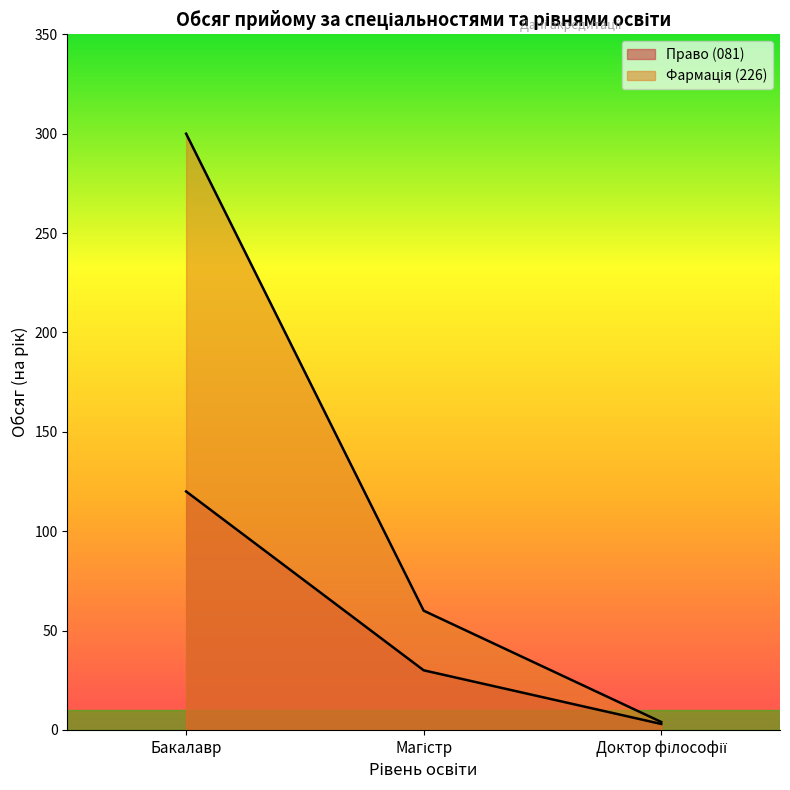

How many lines are shown in the chart?

2